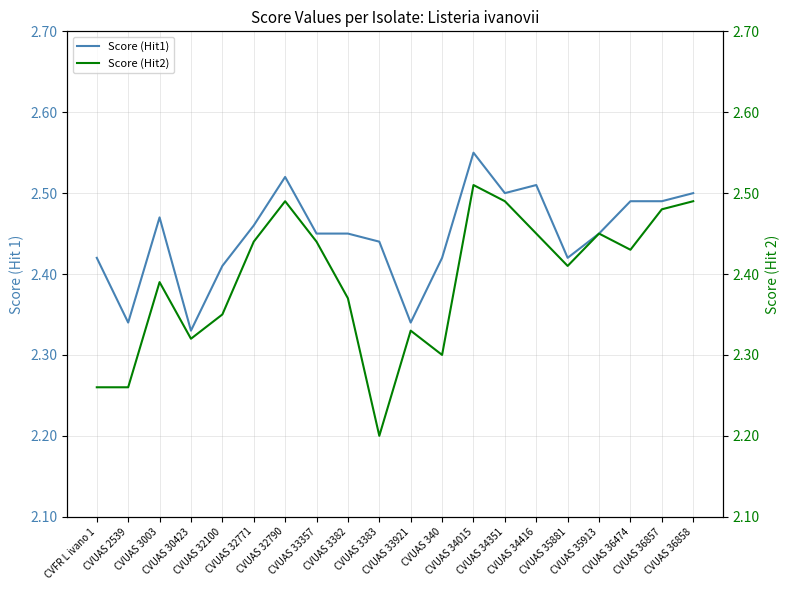

What position from the left is CVUAS 33921?

11